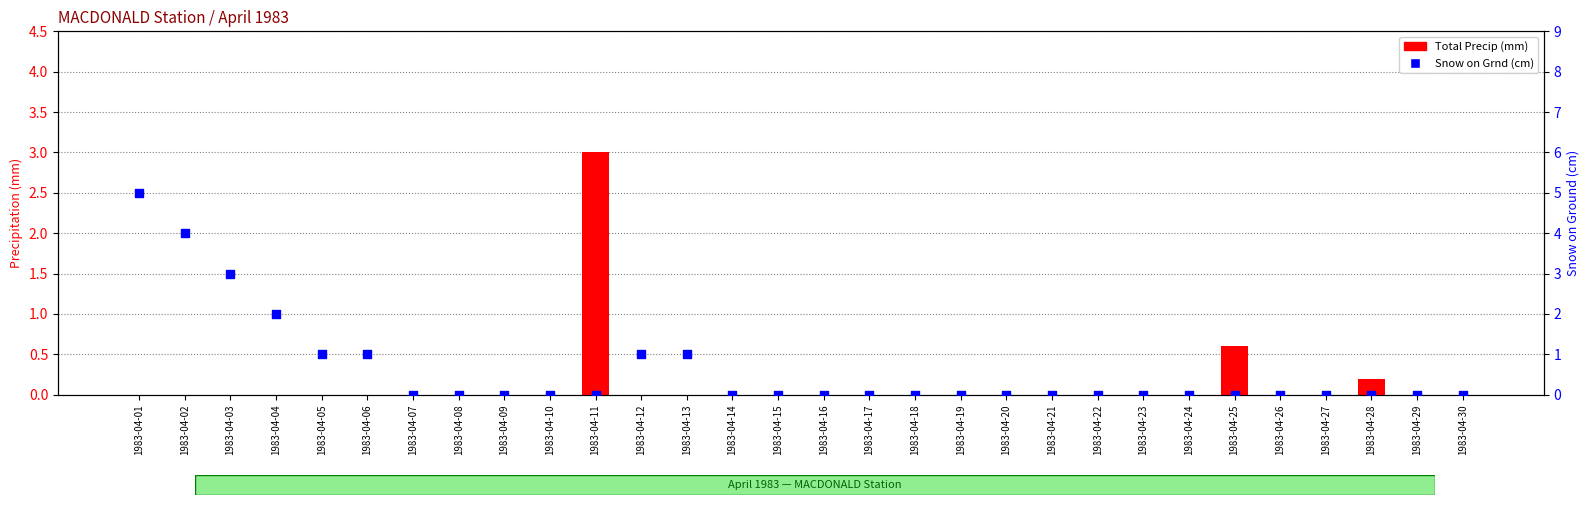

What are all the series names shown in the legend?

Total Precip (mm), Snow on Grnd (cm)